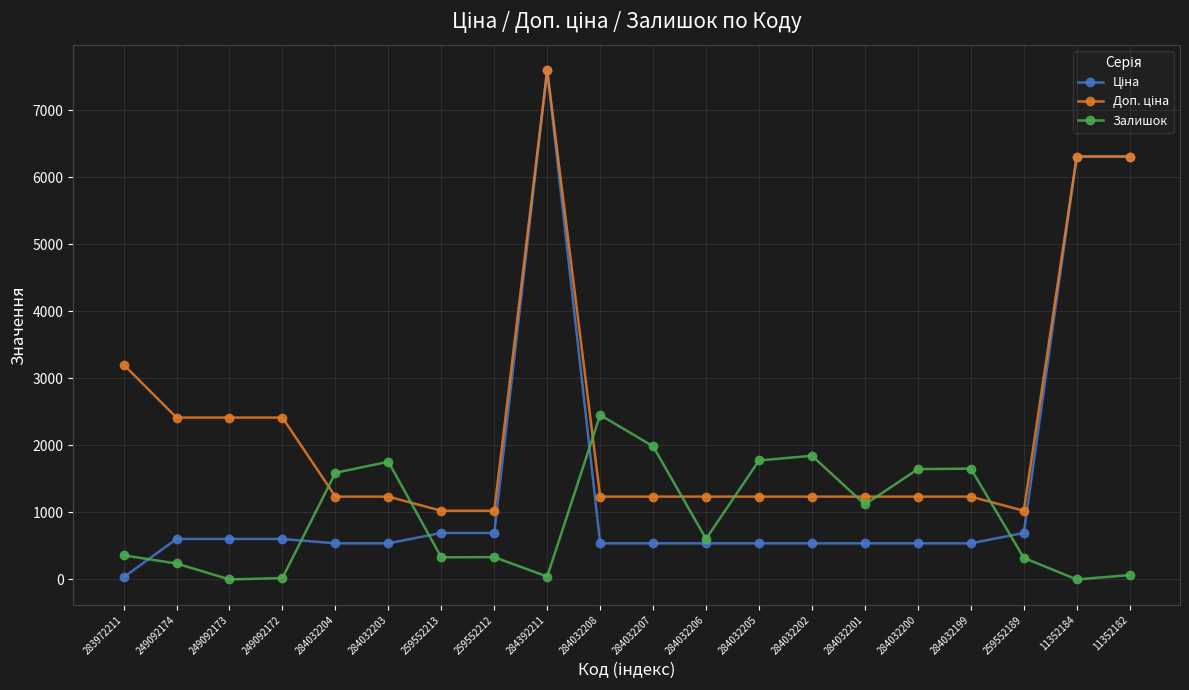

What is the label of the 3rd point from the right?

259552189